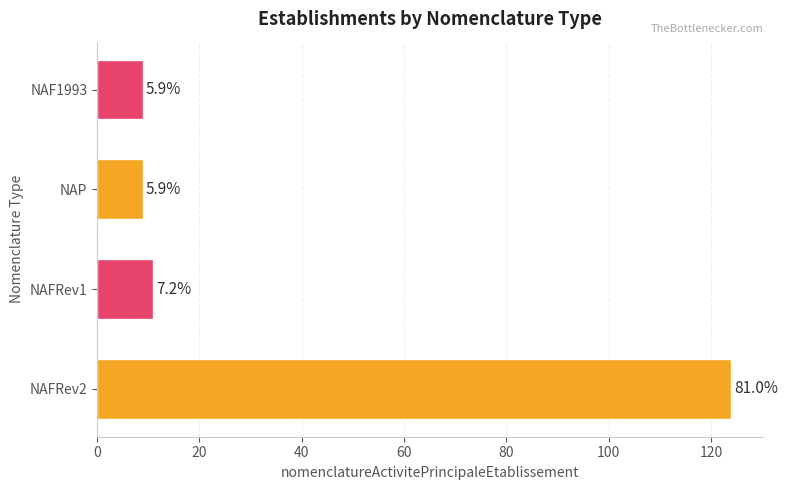

Does the chart contain any negative values?

No